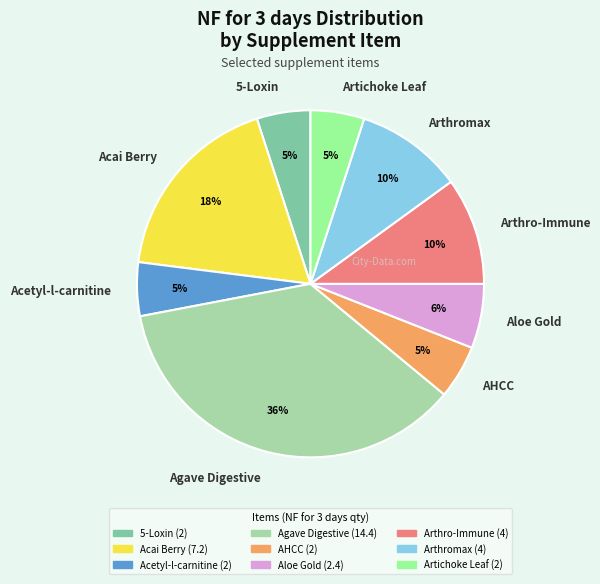

Is there any slice that represents more than half of the pie?

No